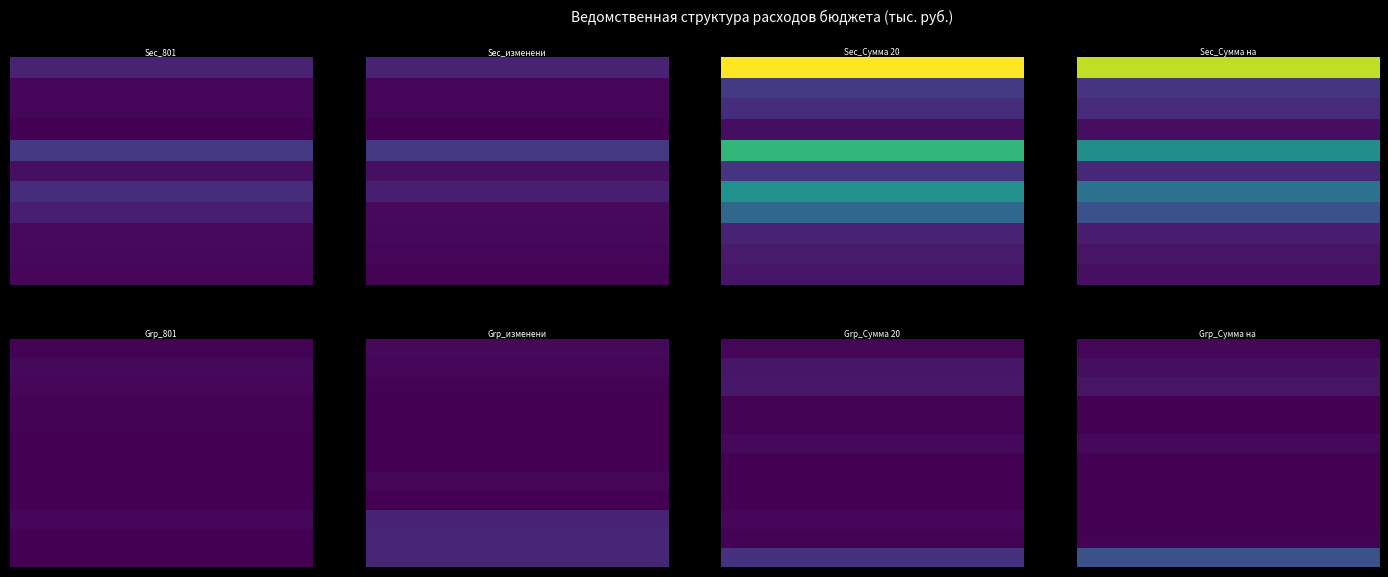

How many values in изменения are above zero?

20